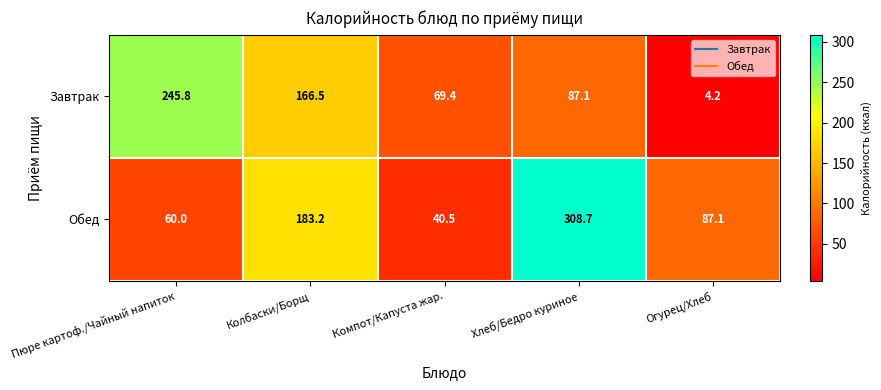

The value of Завтрак at Хлеб/Бедро куриное is 87.1. True or false?

True